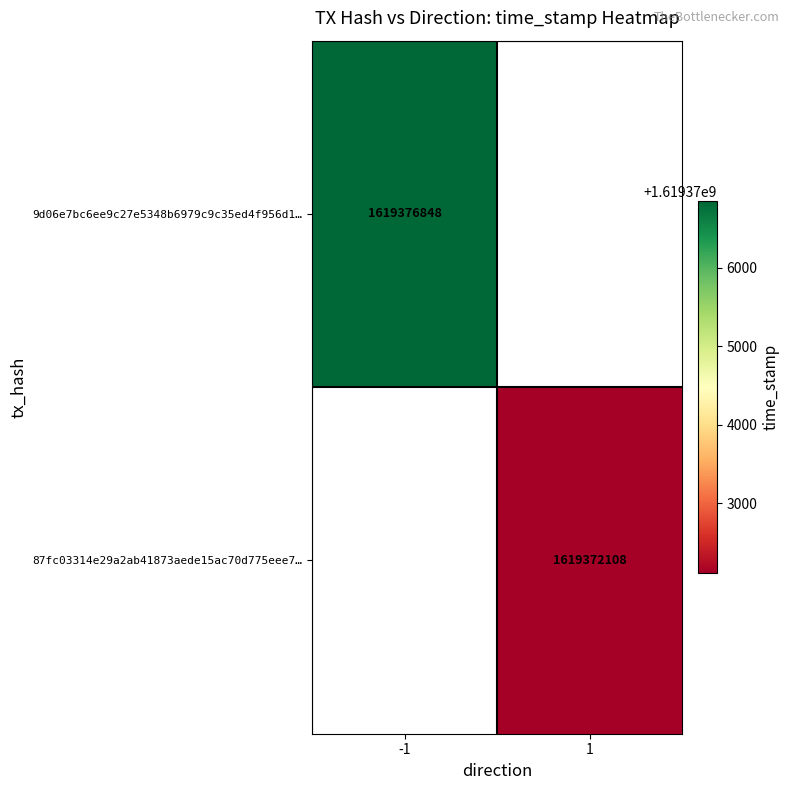

At how many categories does at least one series exceed 1619372766?

1